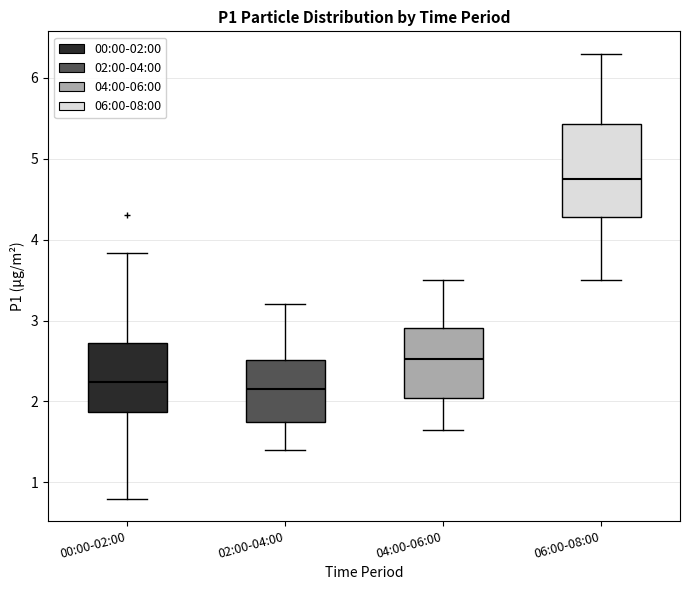

Where is the upper edge of the box for 02:00-04:00 on the y-axis? The values are not printed on the chart, so give them approximately, as read against the axis.

2.5